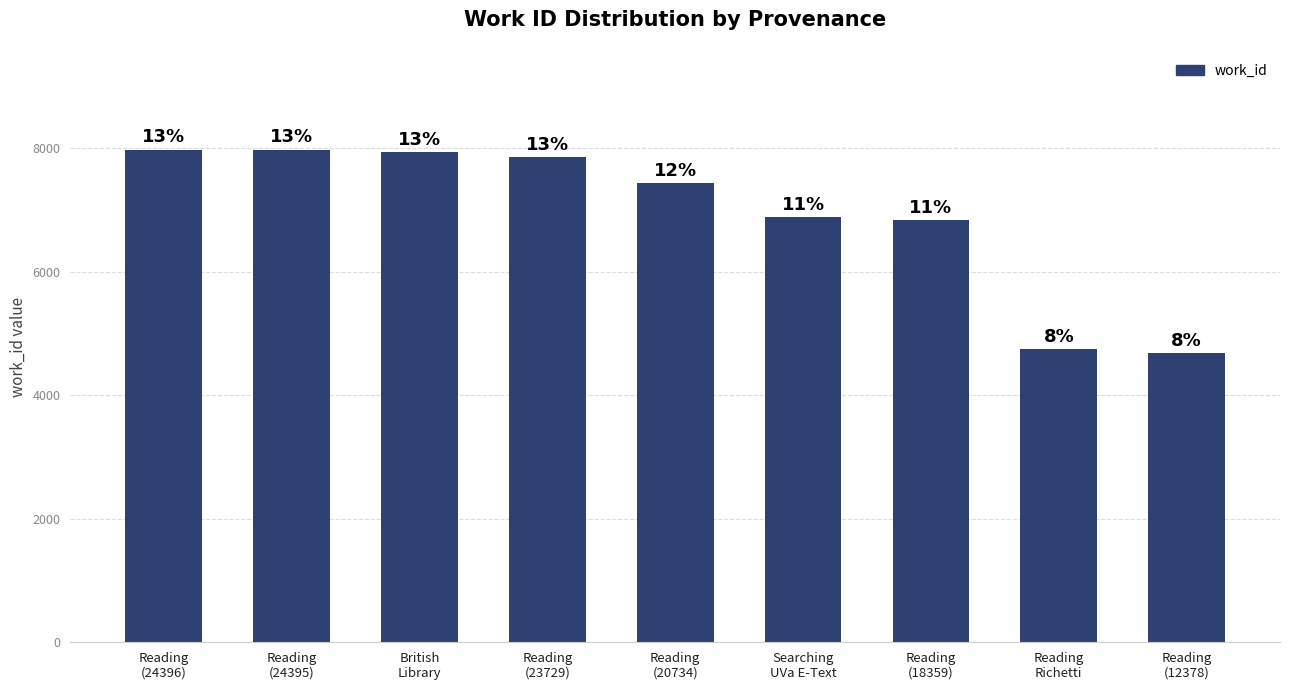

Are the bars horizontal?

No